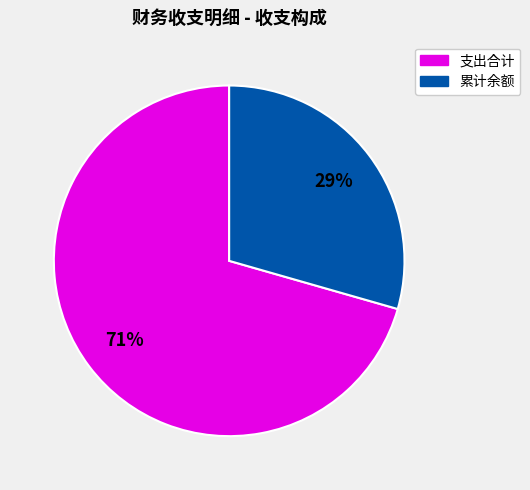

How many segments does this pie chart have?

2